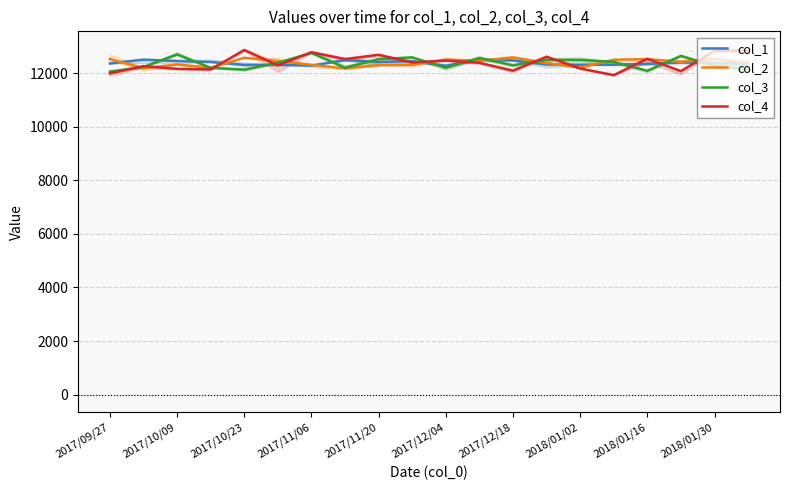

What is the lowest value of the col_3 series?

12056.6